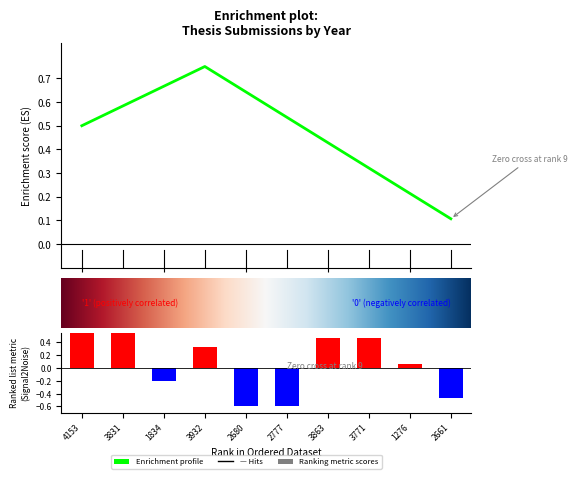

How many data points does each series have?

10